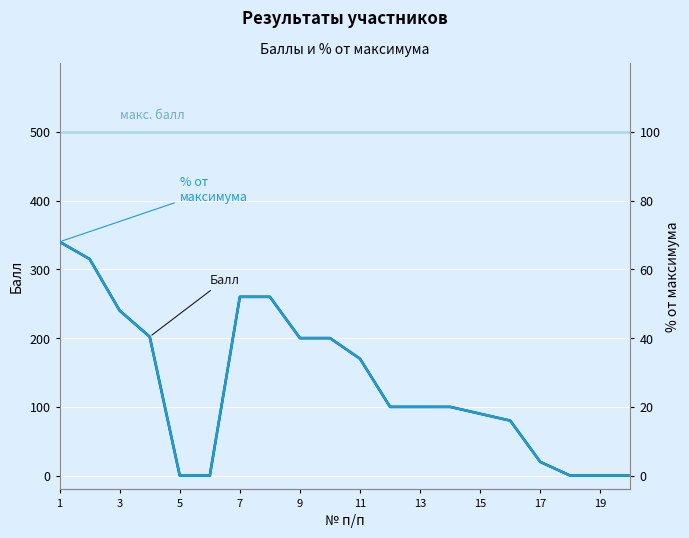

True or false: % от максимума has a value of -31.1 at 19.

False